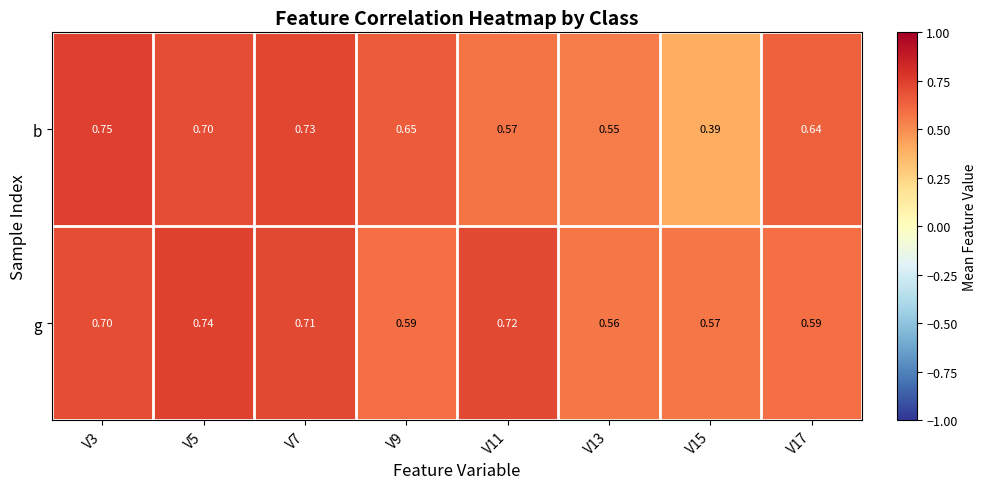

Rank the series by their average value, from lowest to highest.

b, g